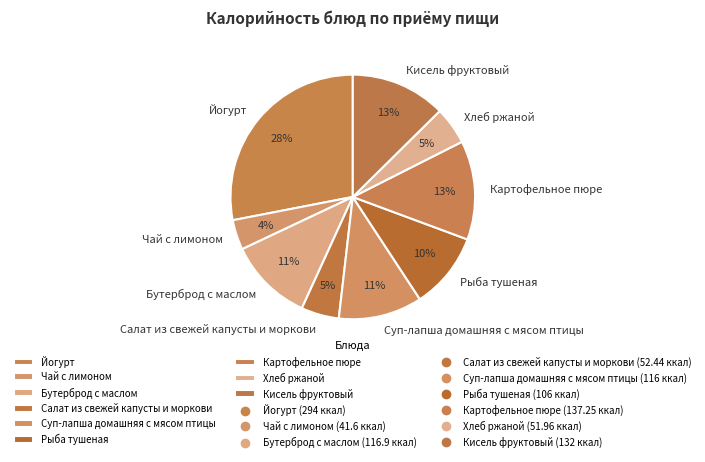

Is there a majority slice in this chart?

No